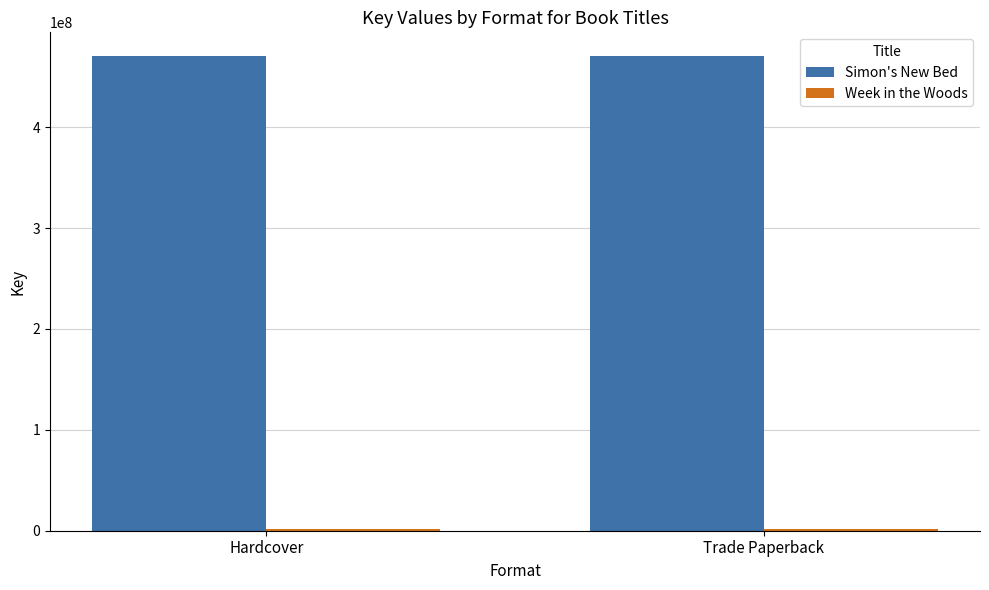

What is the maximum value shown in the chart?

470537775